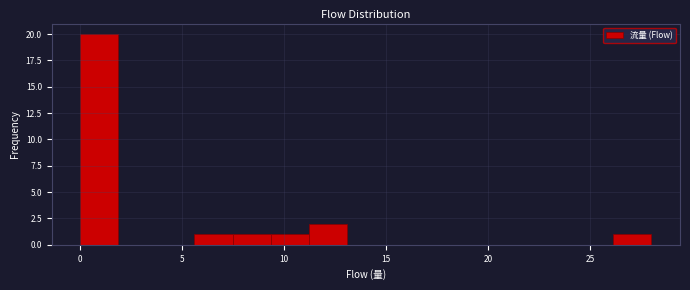

Around what value on the x-axis is the tallest bar? Give the approximate position of its centre, as read against the axis.

1.0